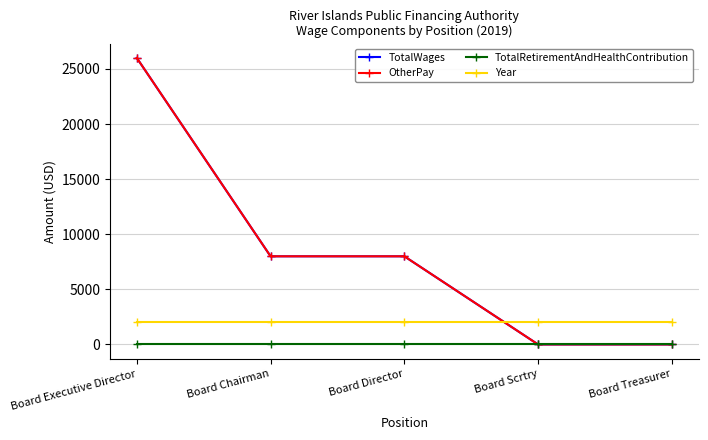

Is this an area chart (filled region under the line)?

No